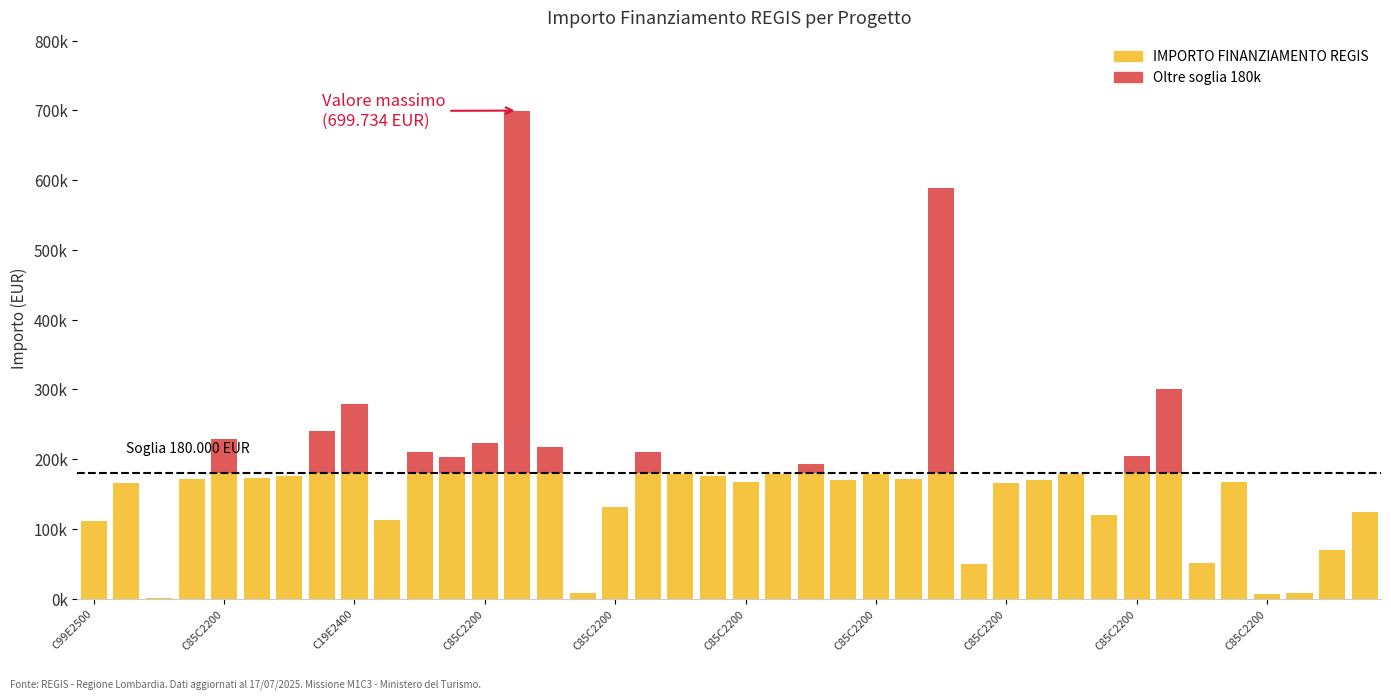

Does the chart contain stacked bars?

Yes